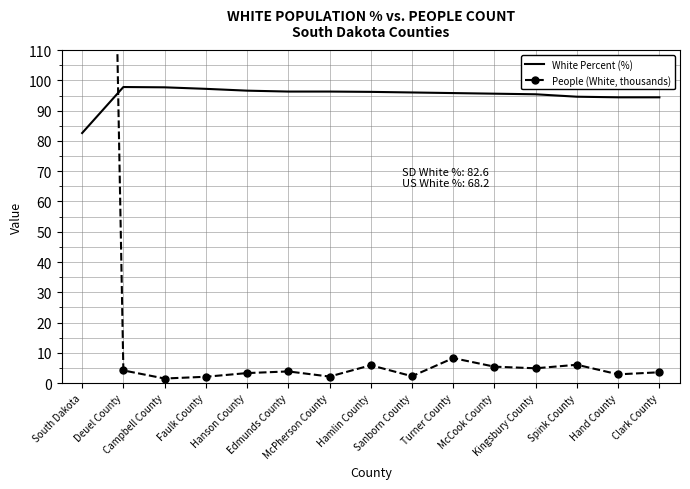

What is the total value across all series at Edmunds County?

100.2